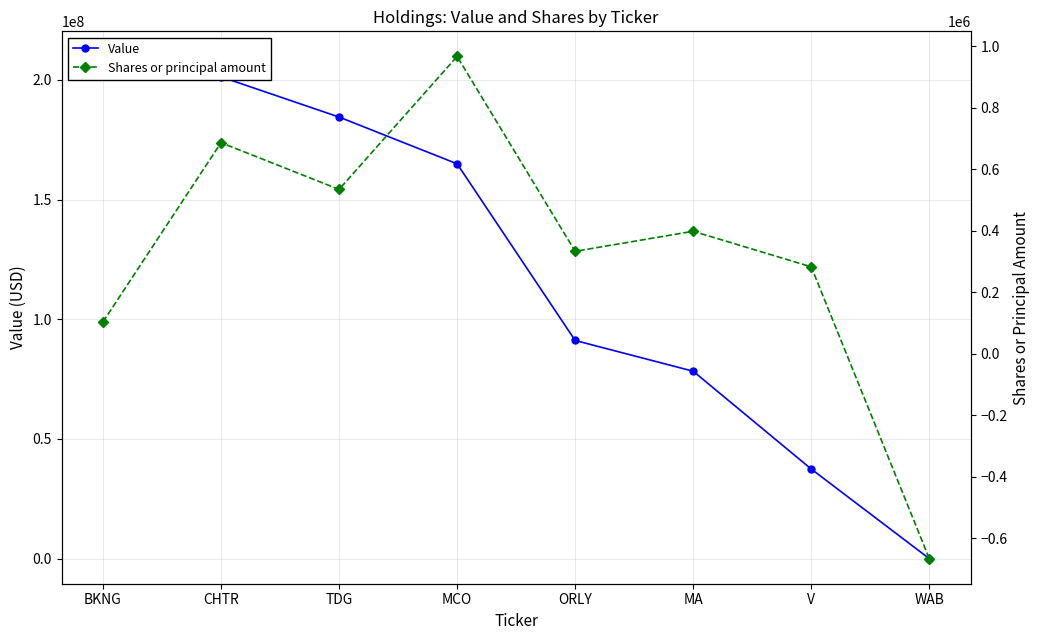

What is the label of the 1st point from the left?

BKNG